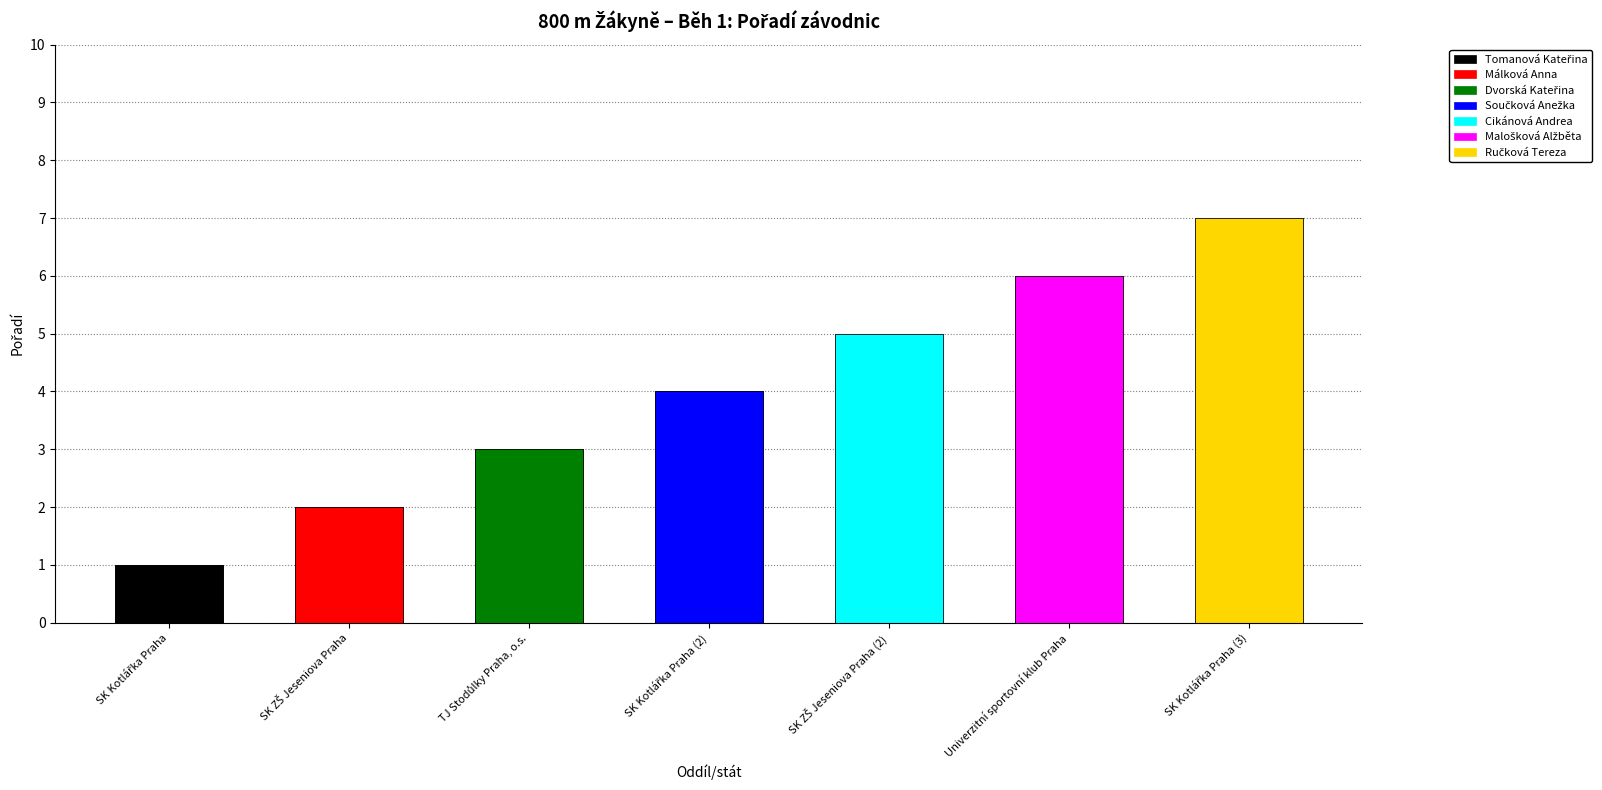

What is the difference between the second highest and minimum values?

5